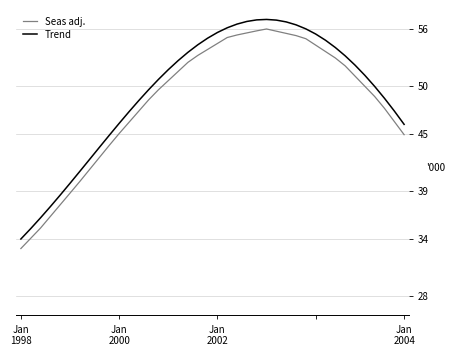

True or false: Trend and Seas adj. cross at least once.

False